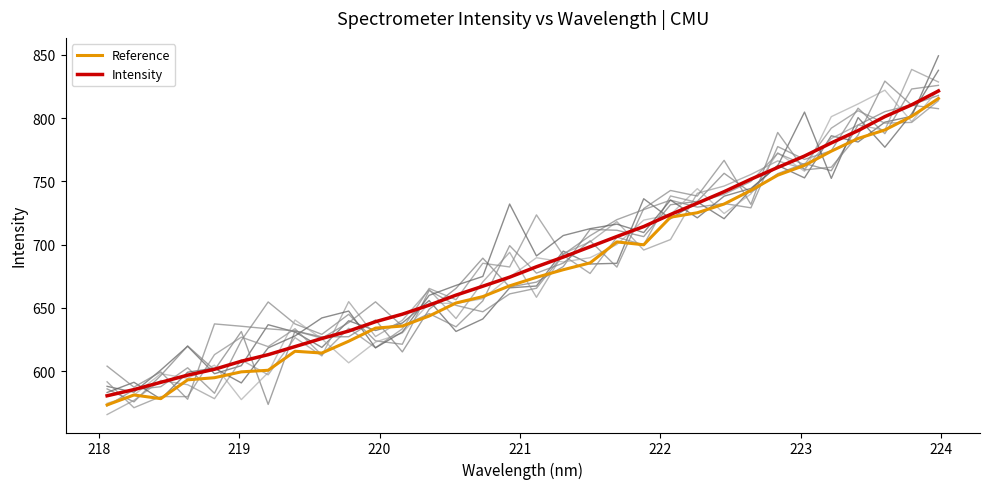

What is the minimum value for Intensity?

580.6